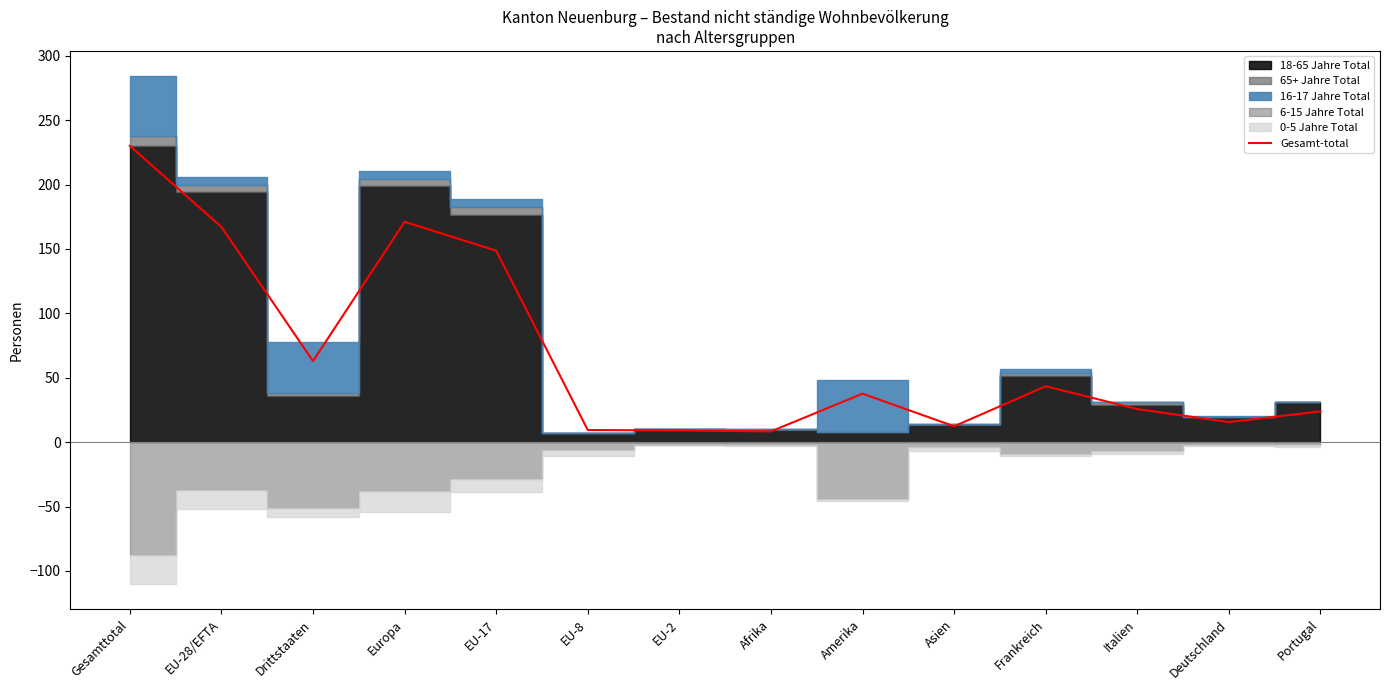

How many points are higher than both their immediate neighbors (excluding endpoints)?

3